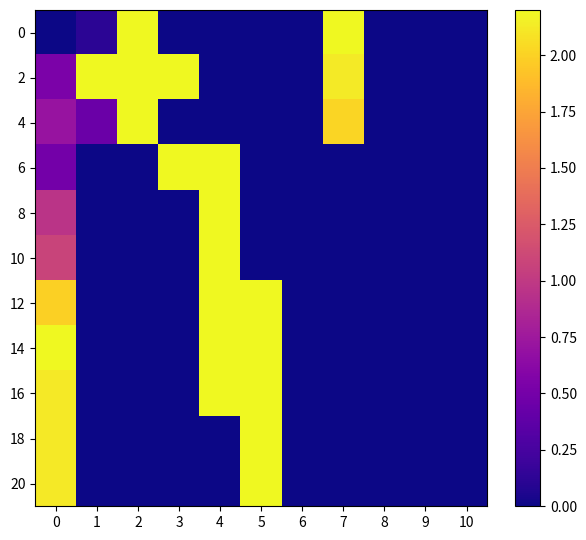

At how many categories does at least one series exceed 1?

7